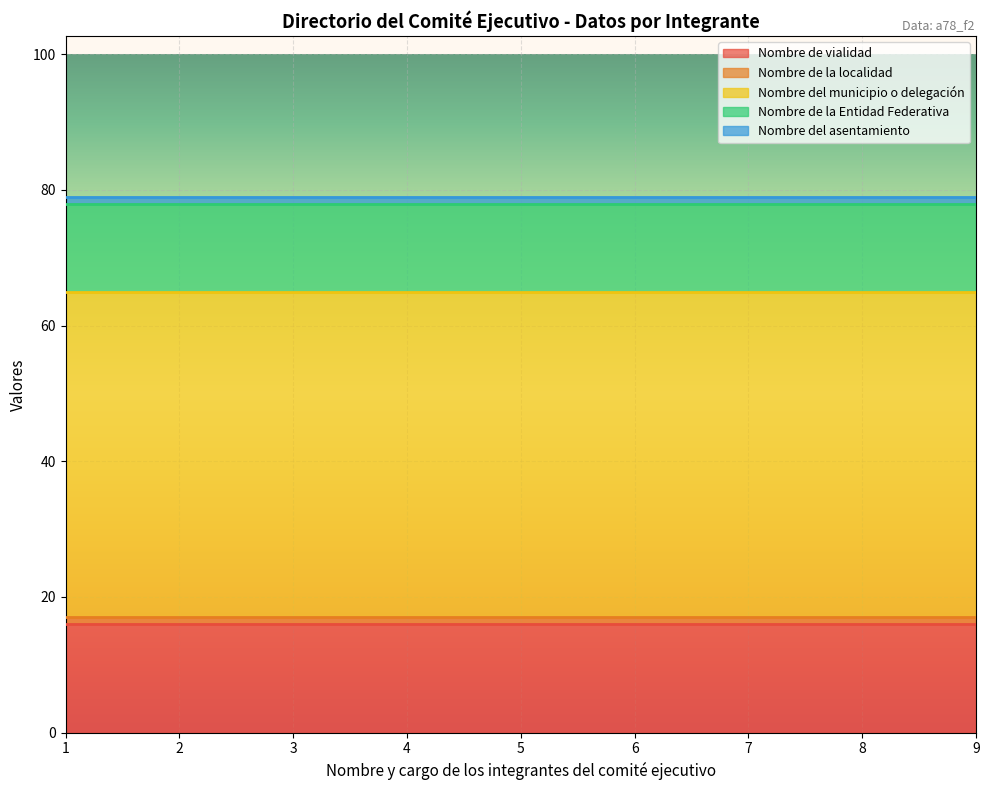

True or false: Nombre del asentamiento and Nombre de la Entidad Federativa cross at least once.

False